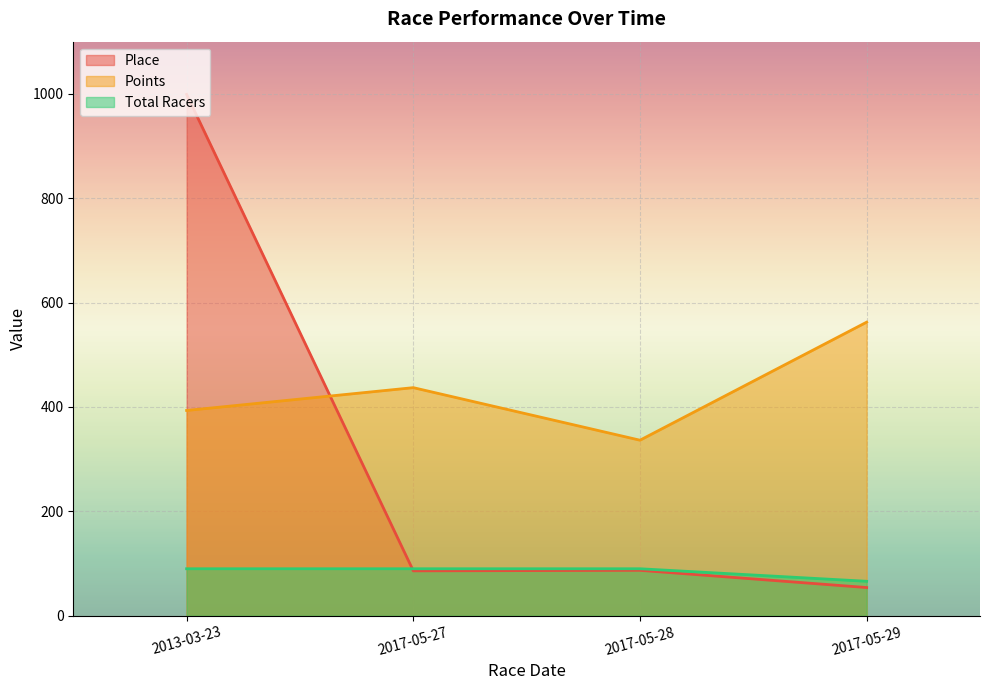

What is the label of the 1st point from the right?

2017-05-29